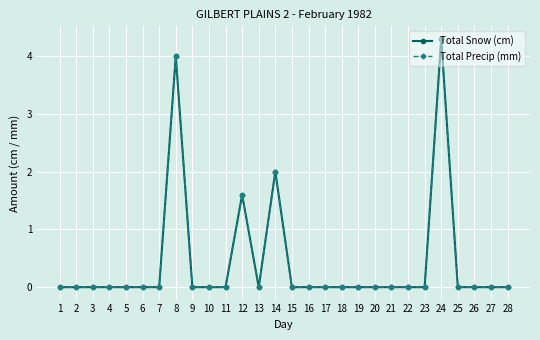

True or false: Total Precip (mm) and Total Snow (cm) cross at least once.

False